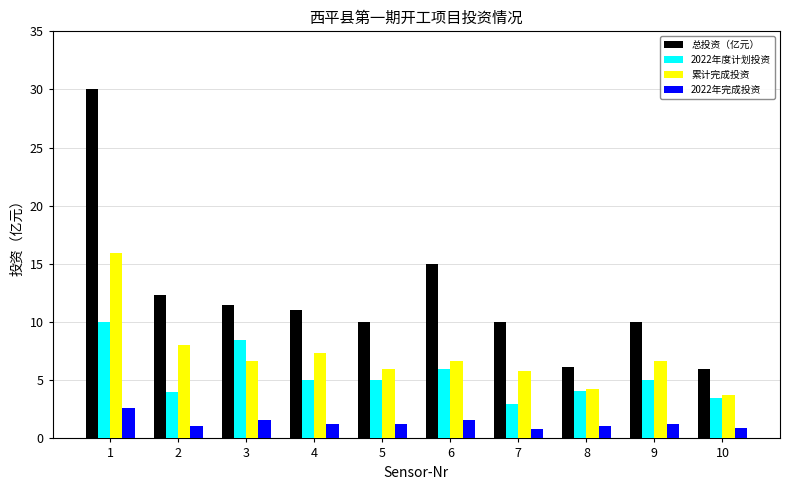

At which label is 总投资（亿元） closest to 18?

6